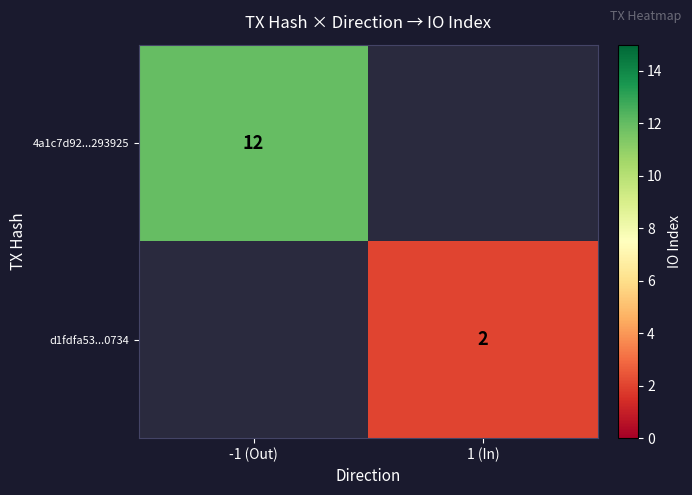

The value of 4a1c7d92...293925 at -1 (Out) is 12. True or false?

True